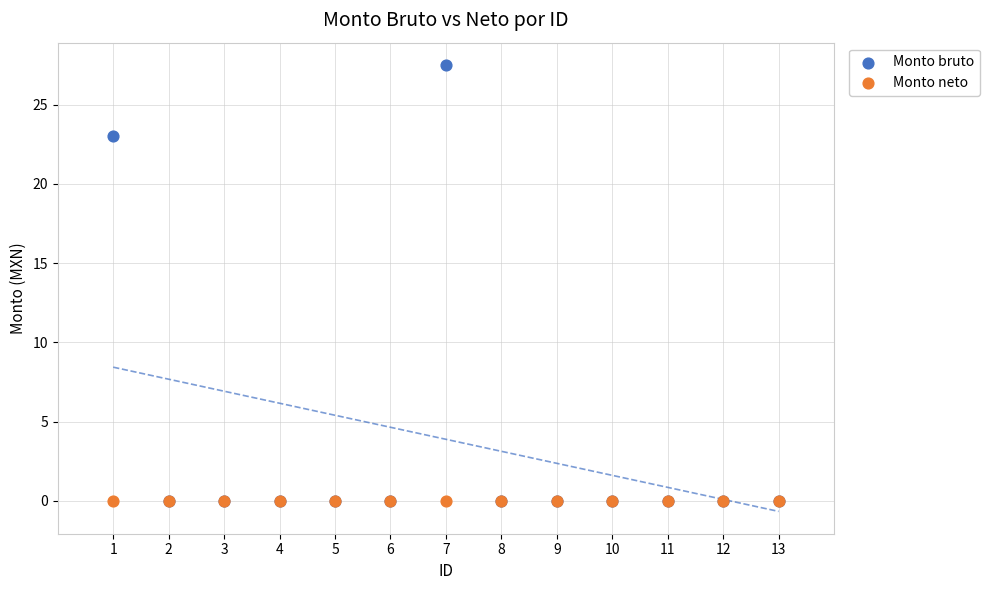

Across all series, what Y value is closest to 13?

23.0